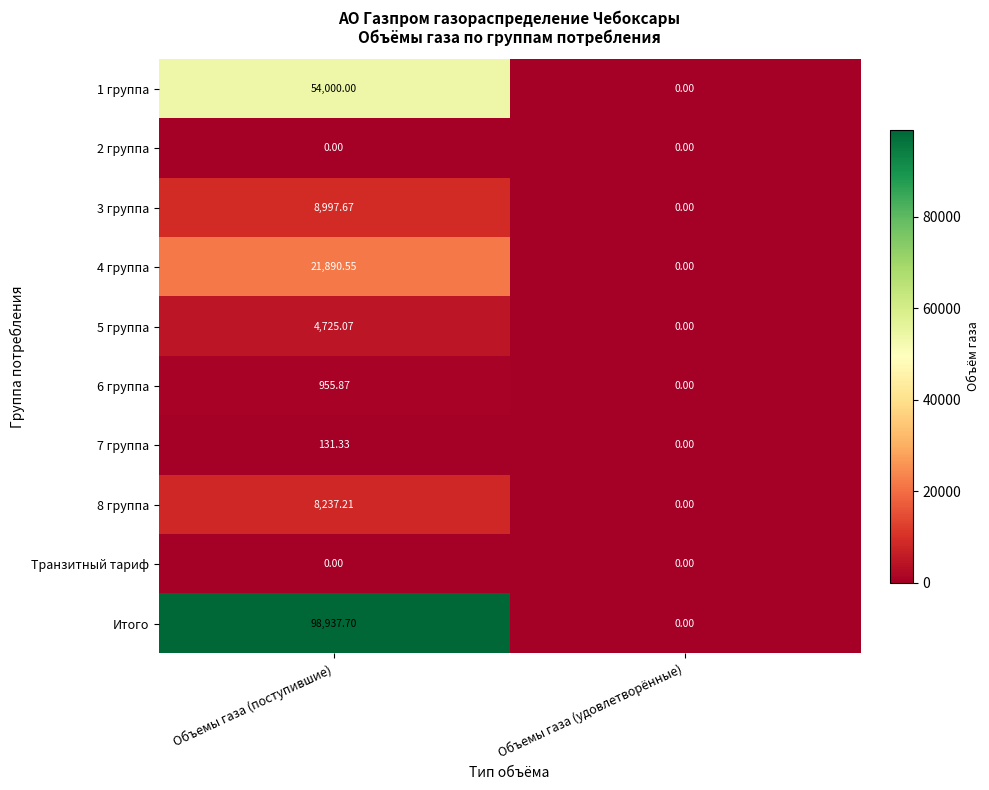

At how many categories does at least one series exceed 91776?

1